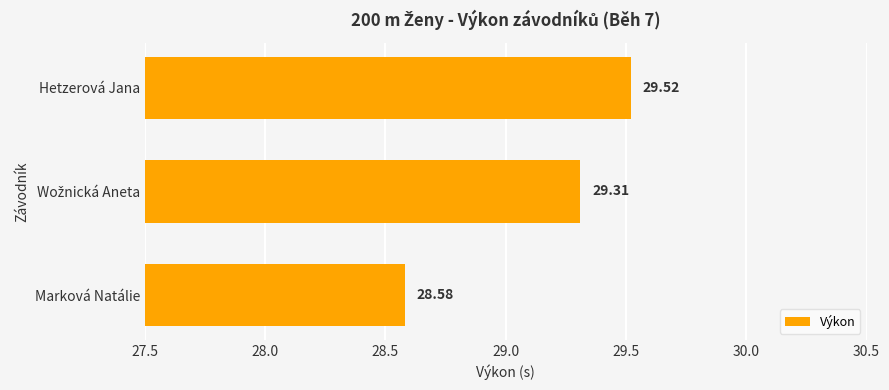

What is the sum of all values?

87.4